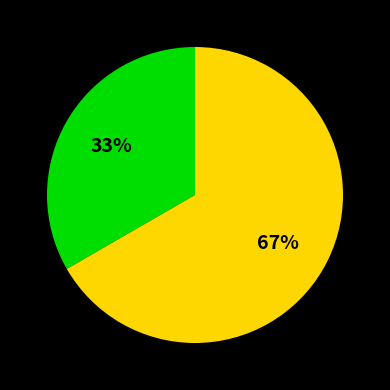

Is there any slice that represents more than half of the pie?

Yes